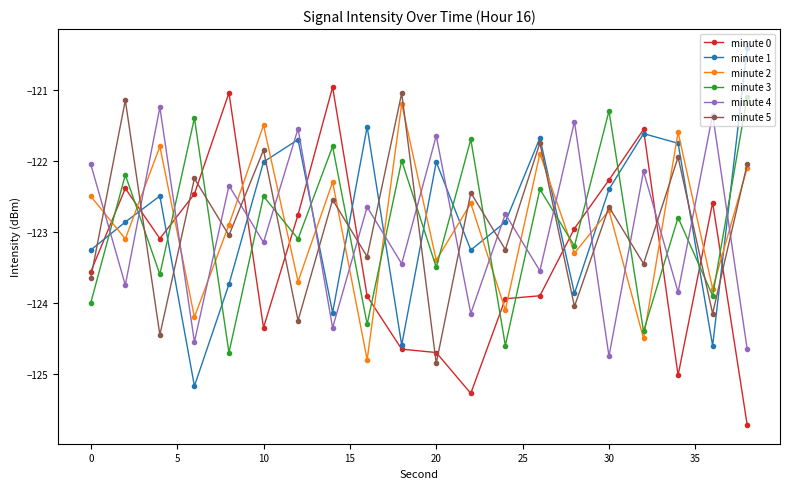

How many interior local valleys does the minute 5 series have?

9